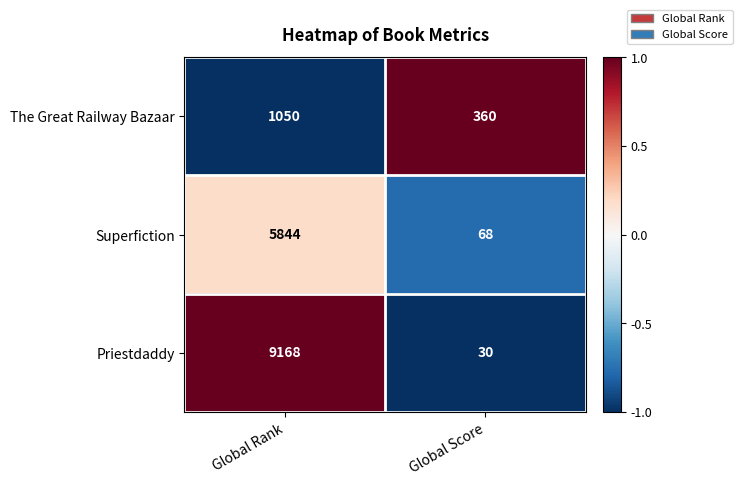

Reading right to left, what are all the values shown in this chart?

The Great Railway Bazaar: 360	1050
Superfiction: 68	5844
Priestdaddy: 30	9168